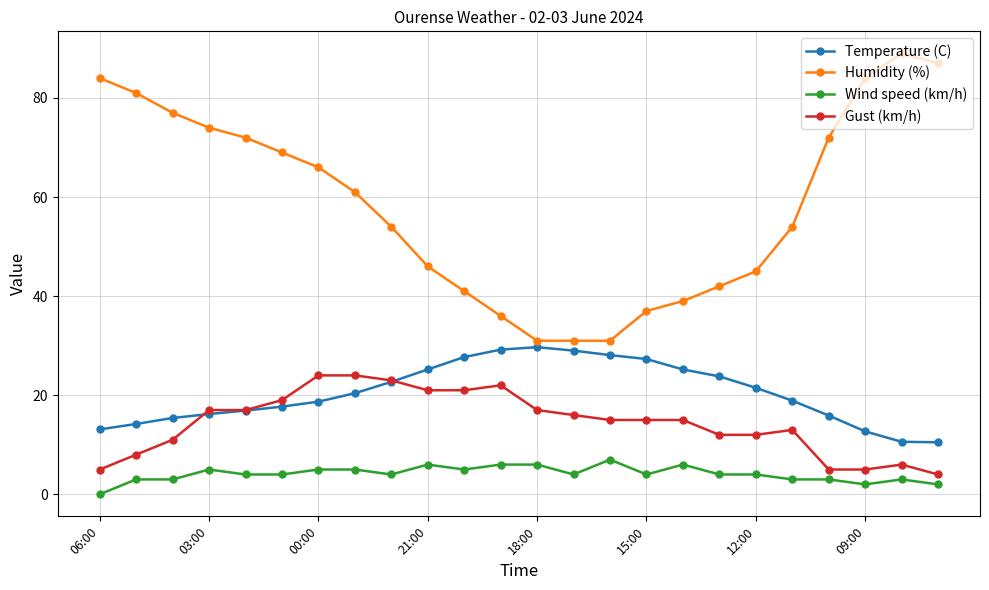

What is the sum of all Wind speed (km/h) values?

98.0